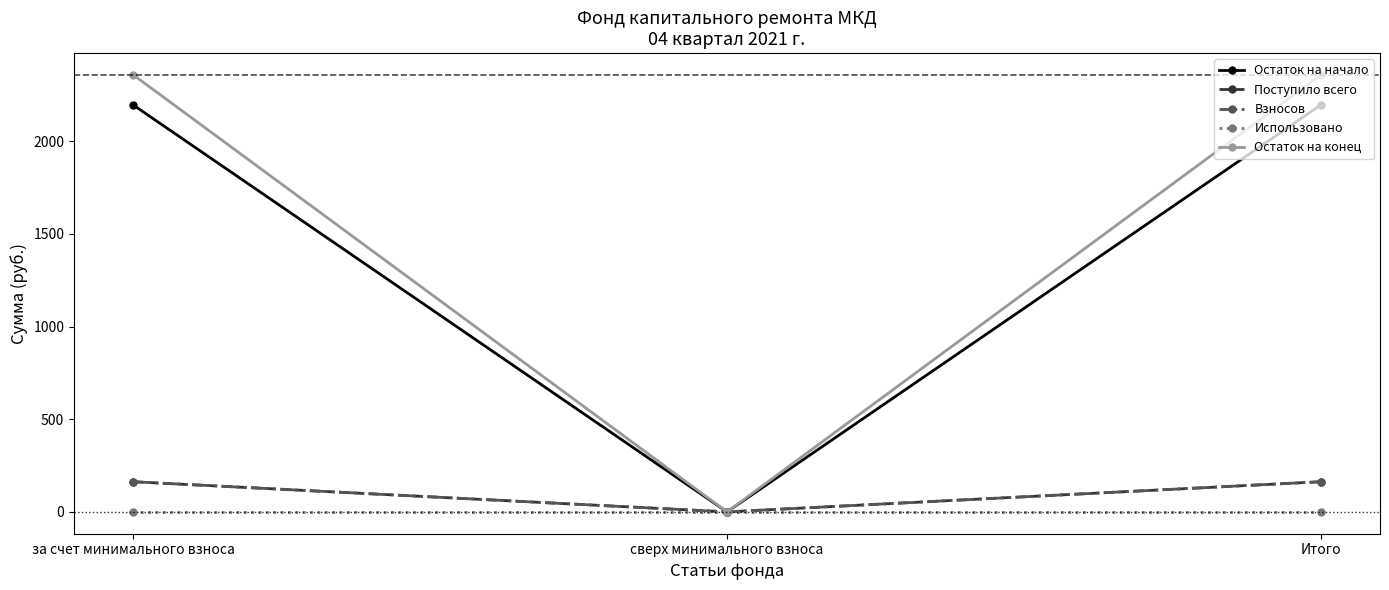

How many lines are shown in the chart?

5